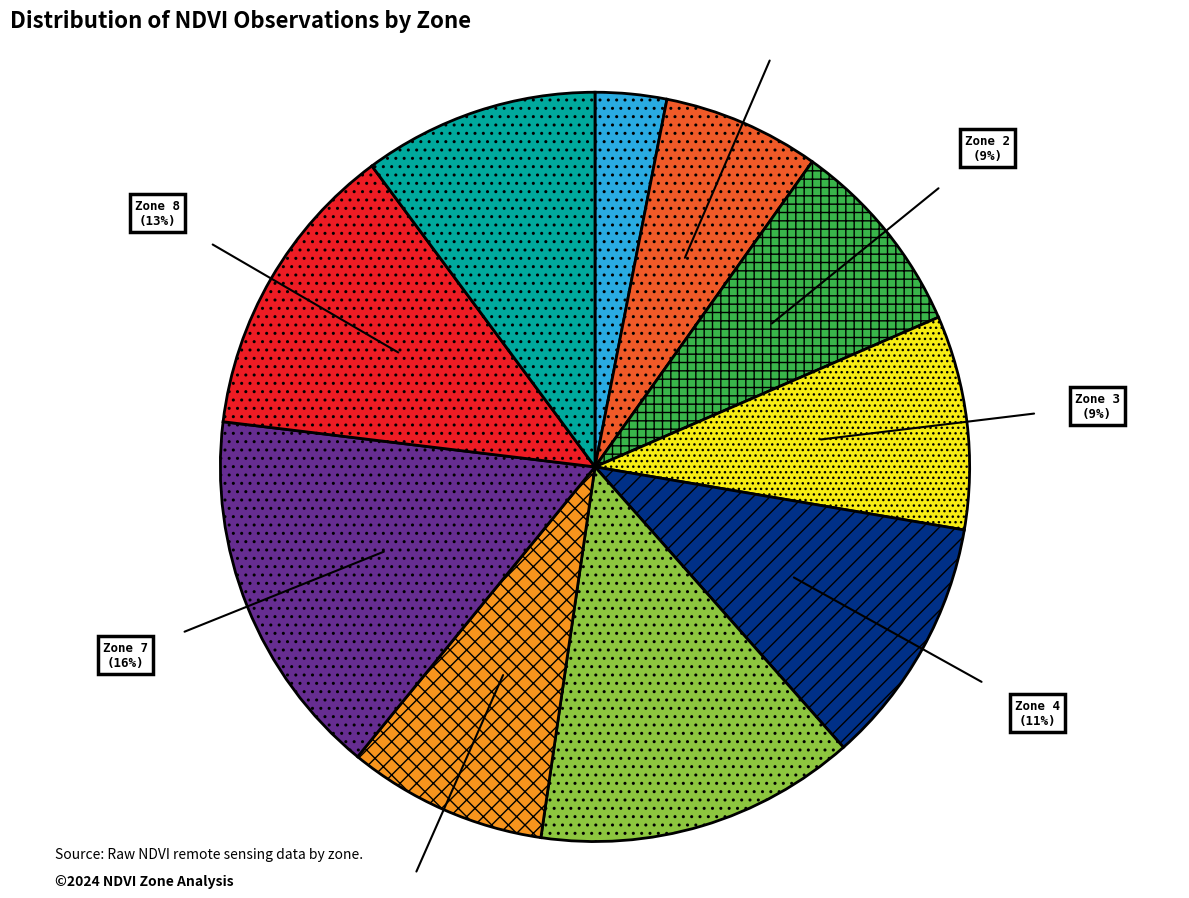

To the nearest percent, what is the combined percentage of Zone 0 and Zone 2?

12%